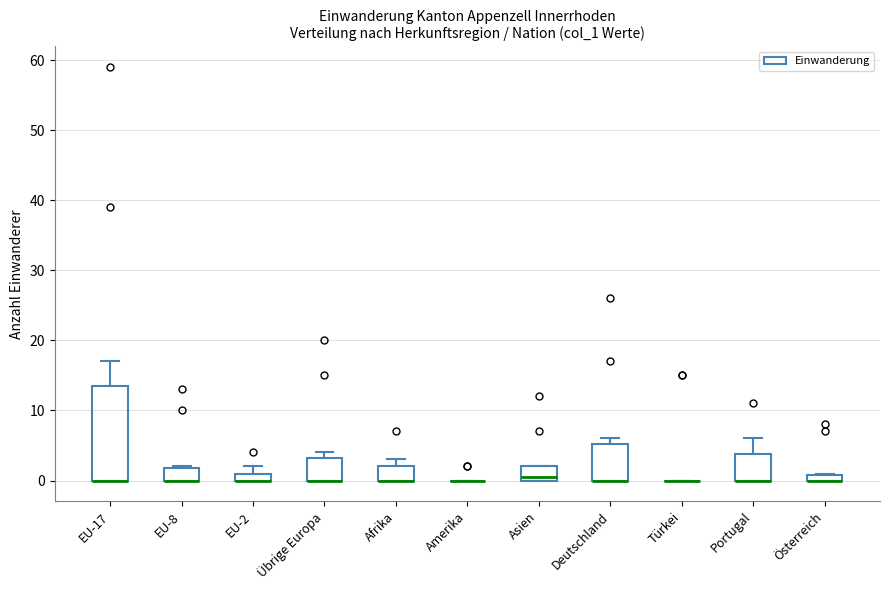

Where is the upper edge of the box for Deutschland on the y-axis? The values are not printed on the chart, so give them approximately, as read against the axis.

5